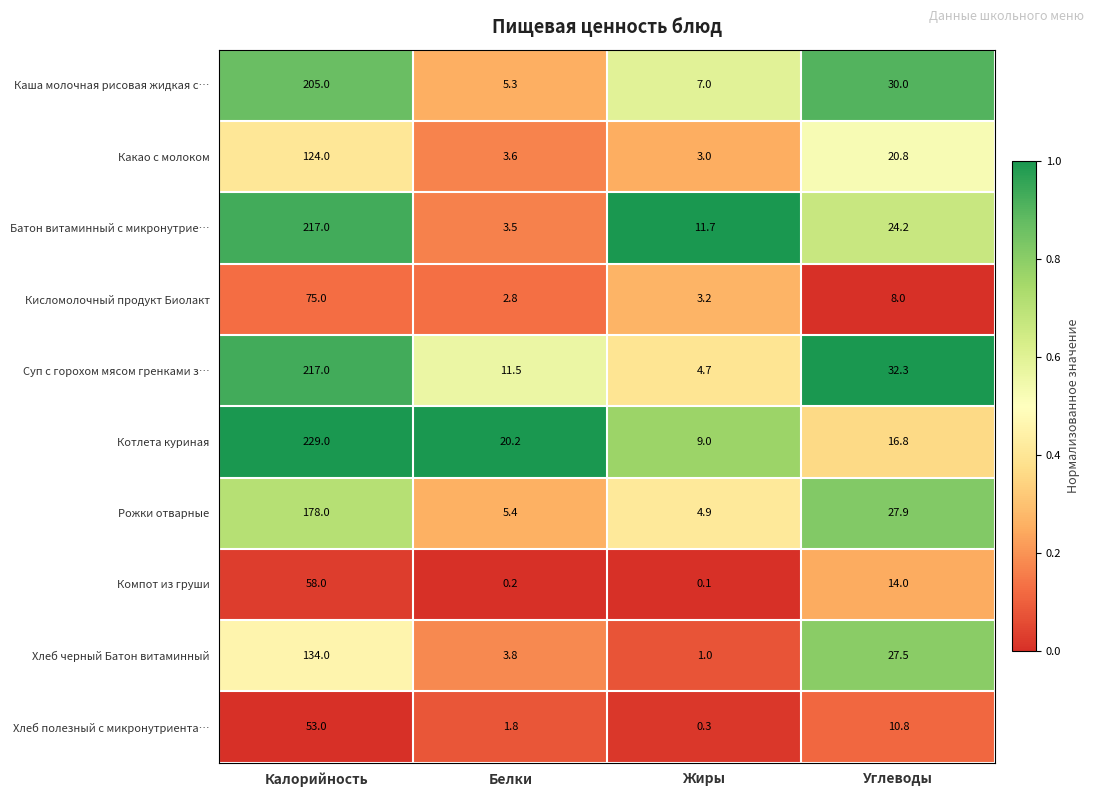

At which category is the sum across all series the highest?

Калорийность